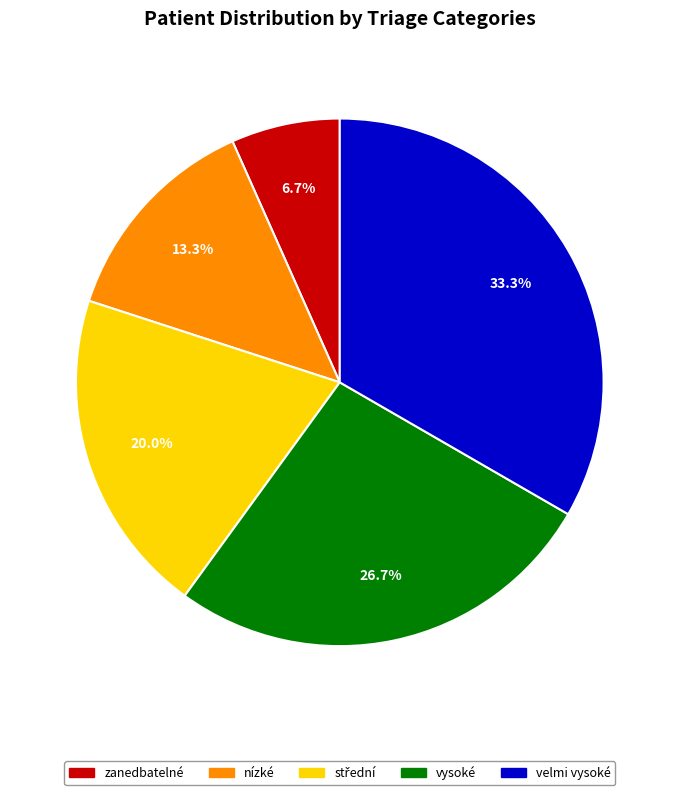

What is the ratio of the value at nízké to the value at velmi vysoké?

0.4